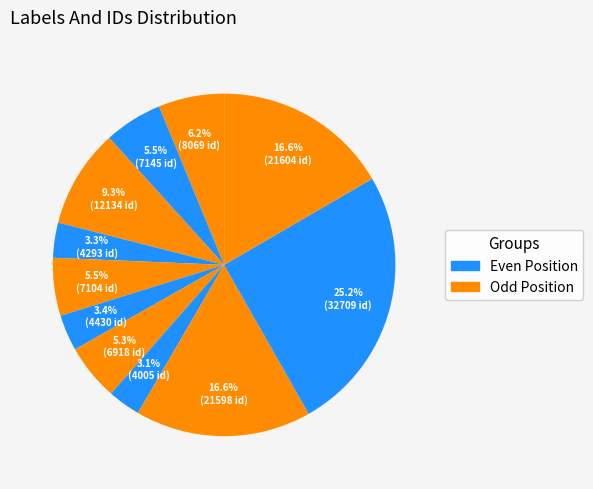

The ვალერიან (ვალიკო) ირაკლის ძე შალიკაშვილი slice represents 3% of the pie. True or false?

True